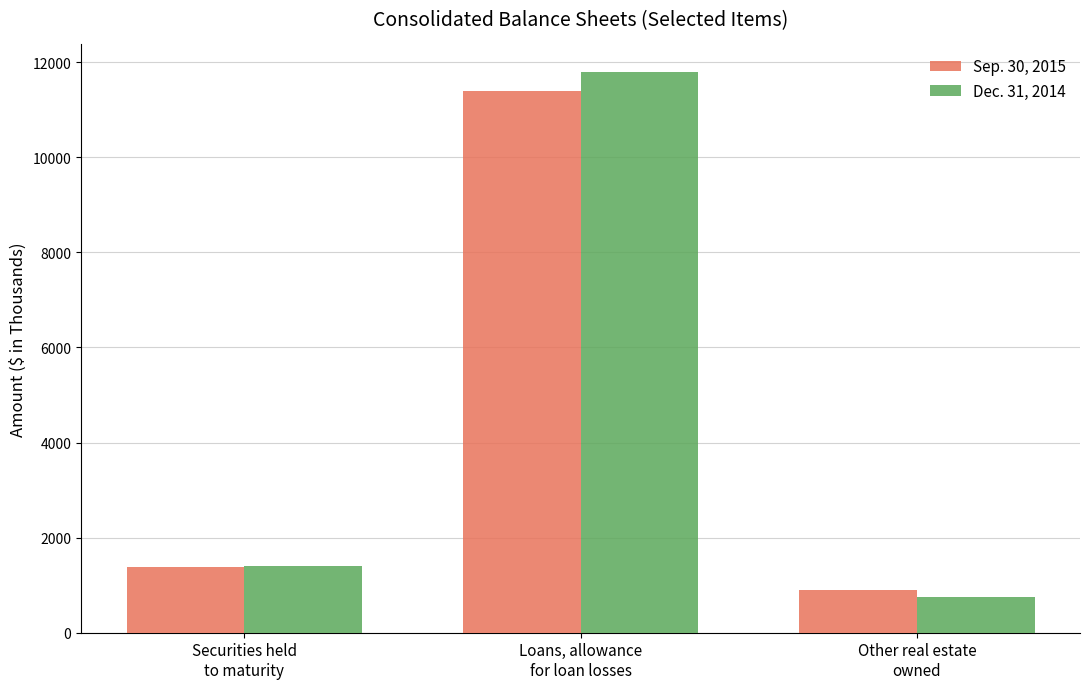

True or false: Sep. 30, 2015 has a value of 1375 at Securities held
to maturity.

True